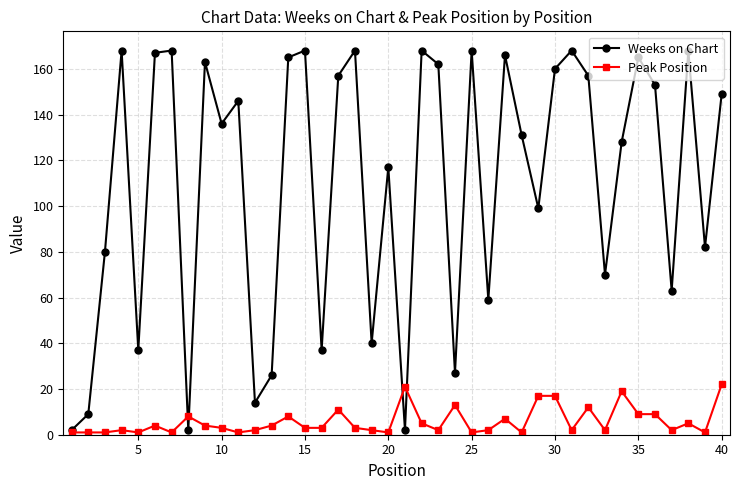

Rank the series by their maximum value, from highest to lowest.

Weeks on Chart, Peak Position